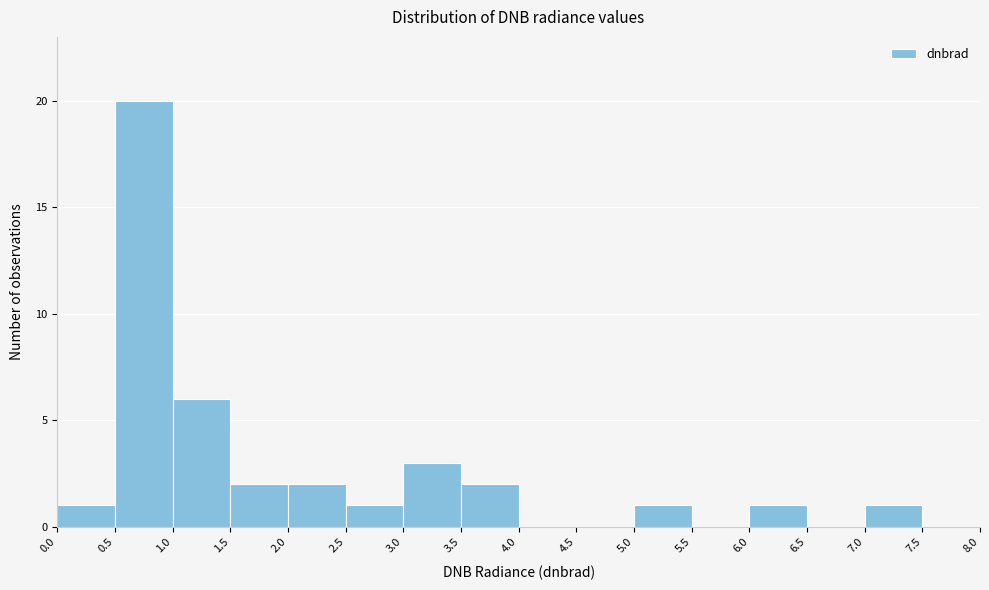

Over which range of the x-axis is the bar tallest?

0.5 to 1.0